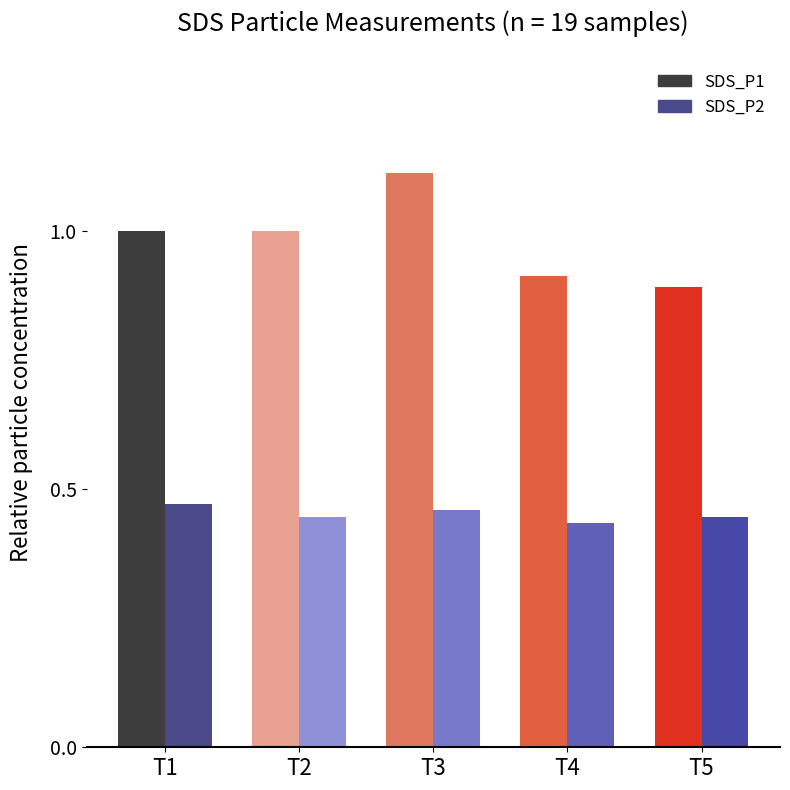

What is the maximum value shown in the chart?

1.1